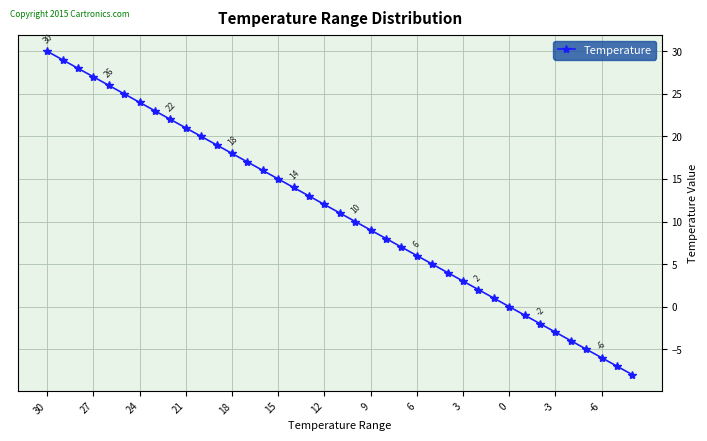

What is the sum of all values?

429